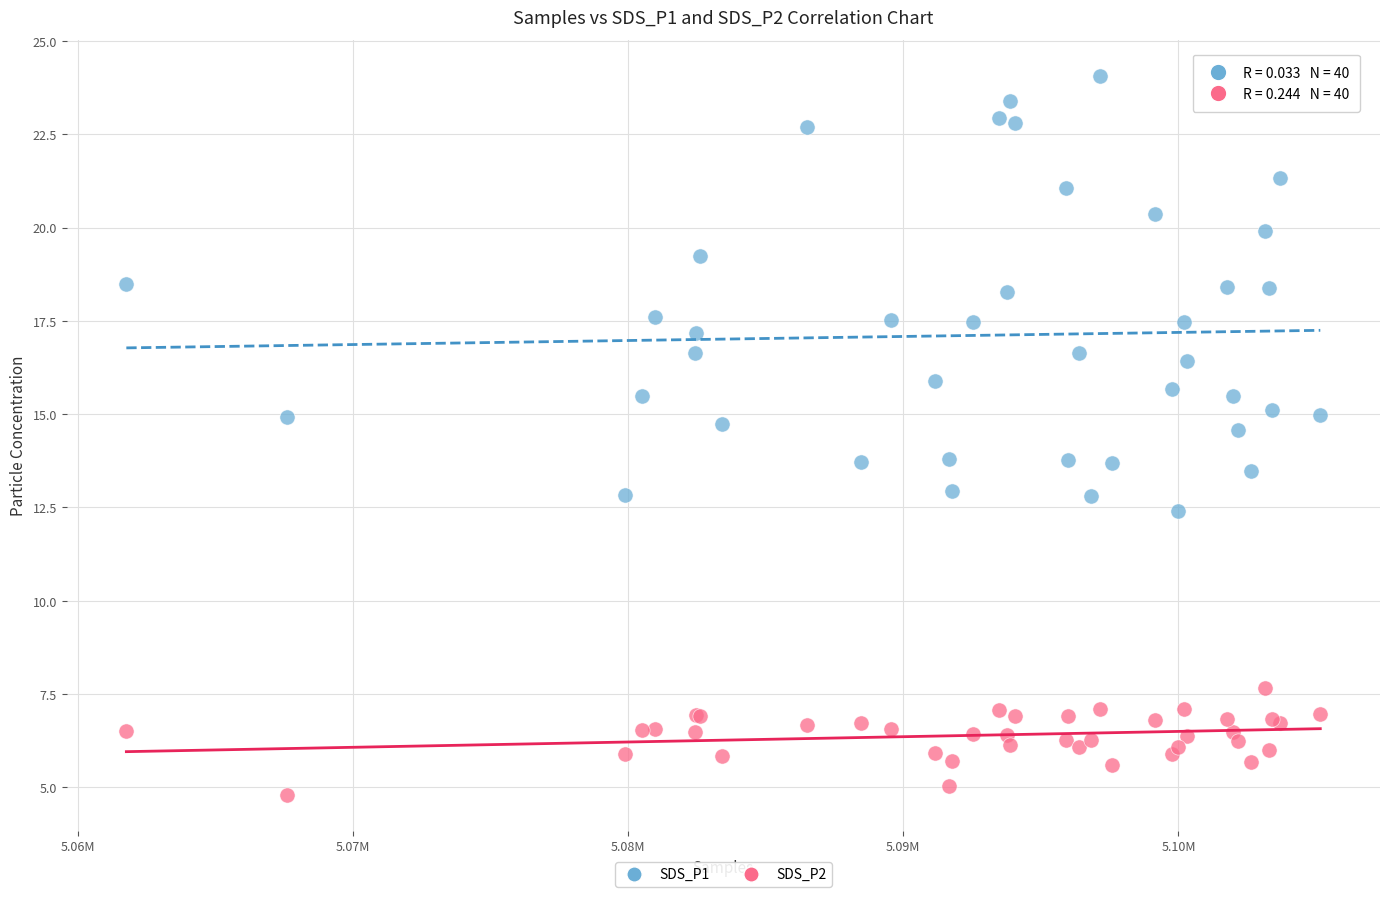

Which series reaches the maximum Y coordinate?

SDS_P1